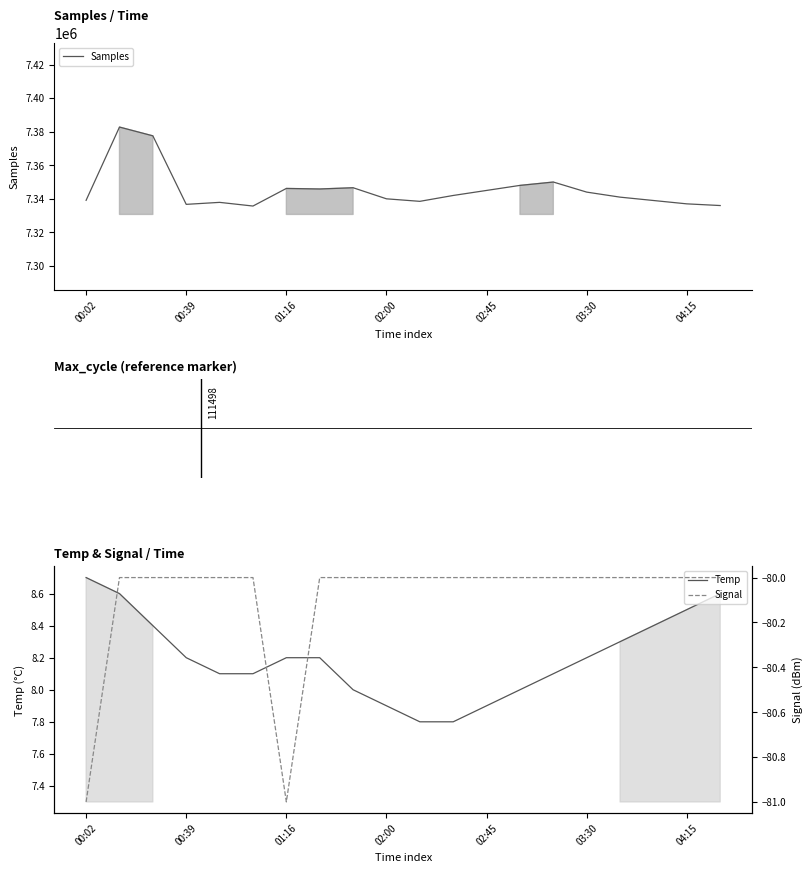

Reading right to left, transcribe all the data shown in this chart.

Samples: 7336000.0	7337000.0	7339000.0	7341000.0	7344000.0	7350000.0	7348000.0	7345000.0	7342000.0	7338500.0	7340000.0	7346607.0	7345859.0	7346185.0	7335700.0	7337888.0	7336703.0	7377533.0	7382764.0	7339113.0
Temp: 8.6	8.5	8.4	8.3	8.2	8.1	8.0	7.9	7.8	7.8	7.9	8.0	8.2	8.2	8.1	8.1	8.2	8.4	8.6	8.7
Signal: -80.0	-80.0	-80.0	-80.0	-80.0	-80.0	-80.0	-80.0	-80.0	-80.0	-80.0	-80.0	-80.0	-81.0	-80.0	-80.0	-80.0	-80.0	-80.0	-81.0